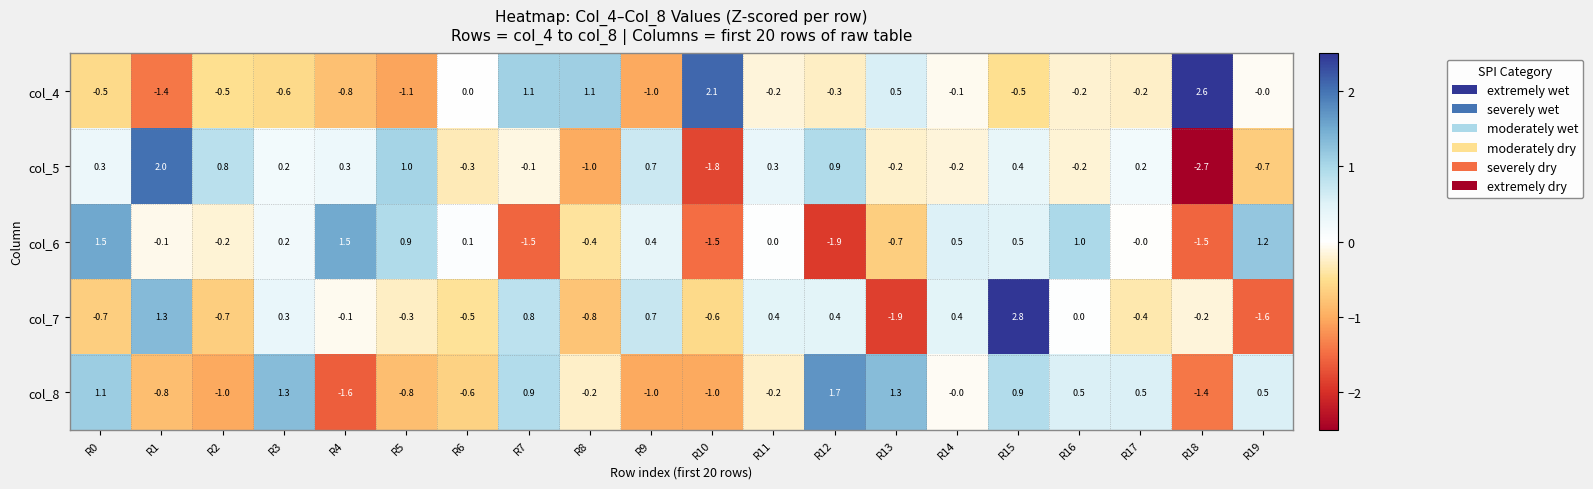

At which label does col_8 reach its minimum?

R4